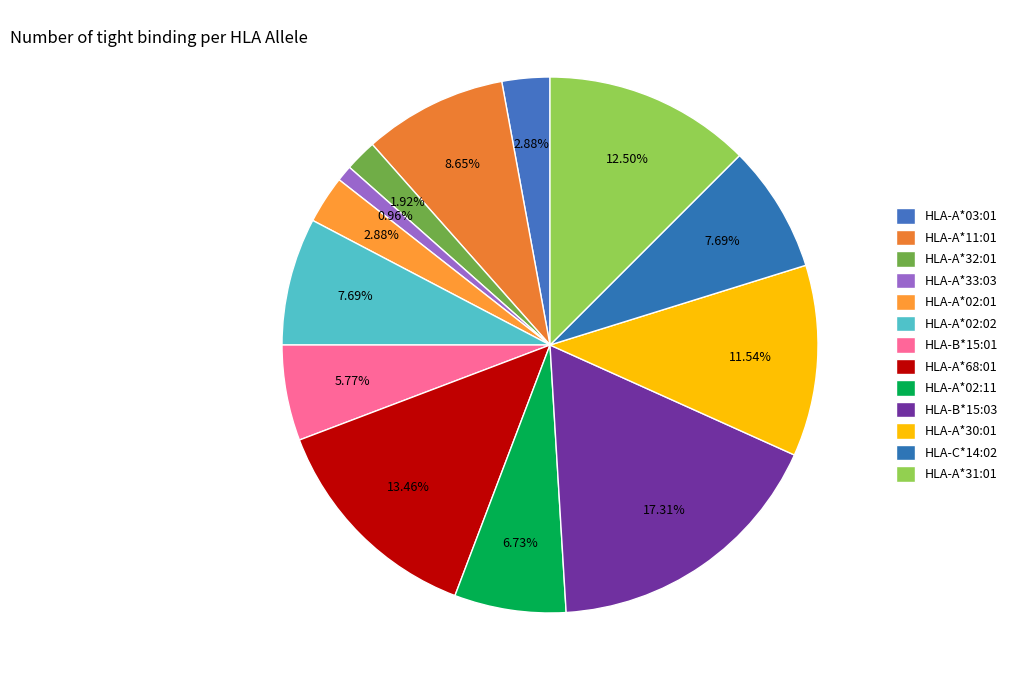

To the nearest percent, what portion does HLA-A*02:01 represent?

3%